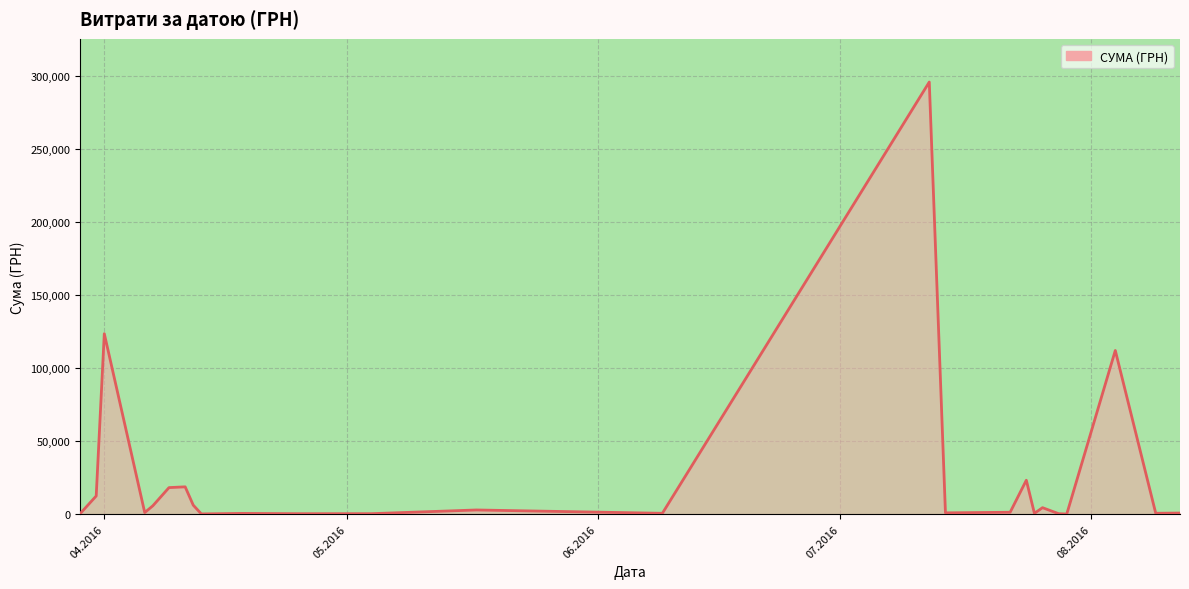

What is the maximum value shown in the chart?

295638.6